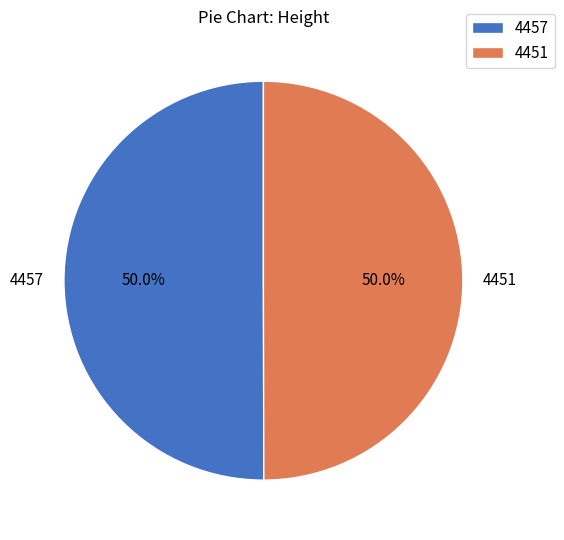

How many slices are in this pie chart?

2